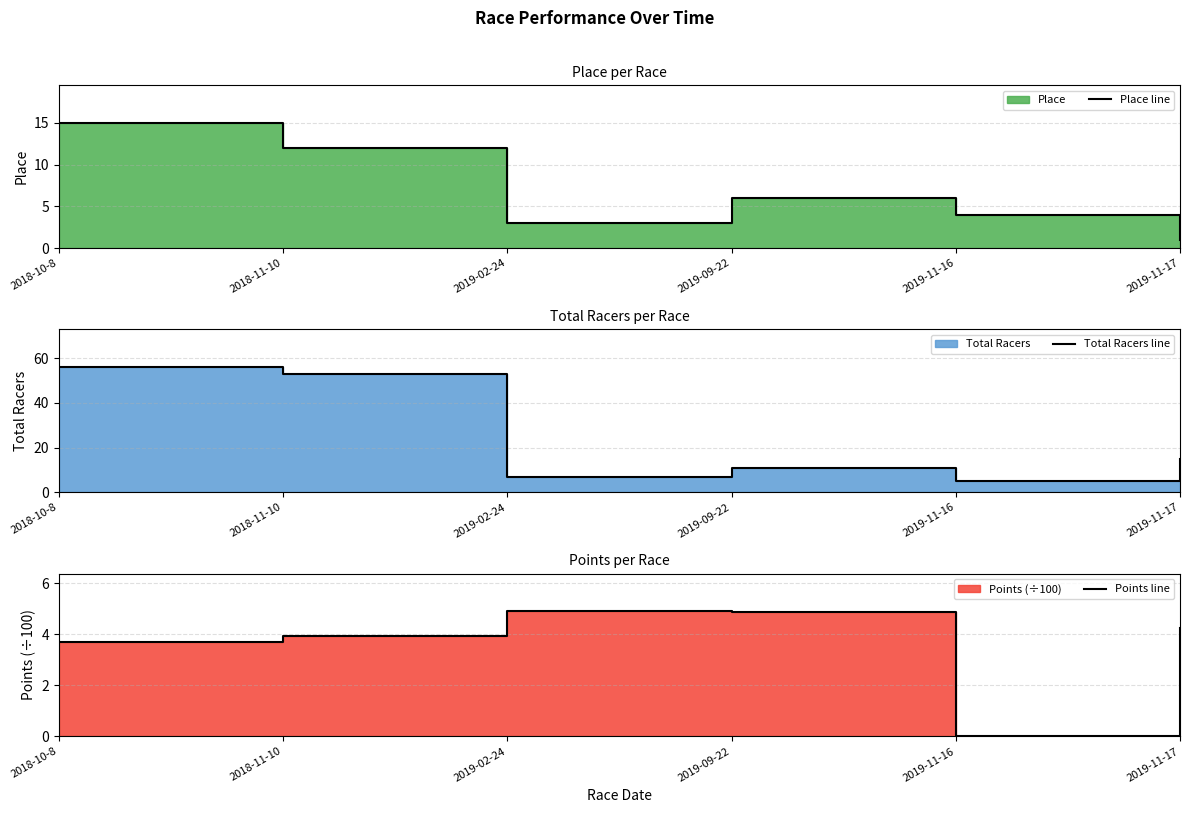

At which label does Points line first exceed 4?

2019-02-24